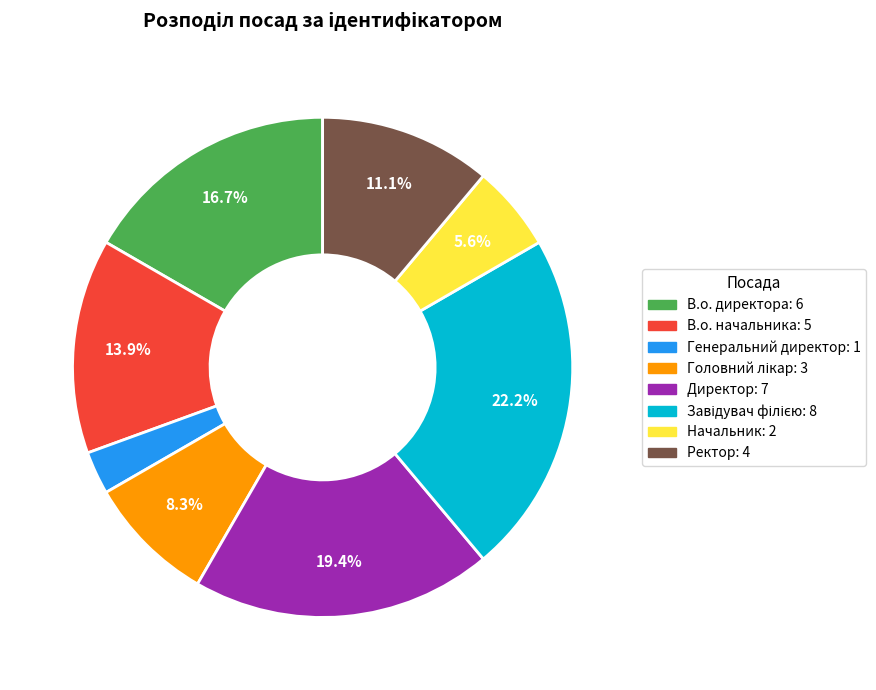

To the nearest percent, what is the difference between the Начальник and В.о. начальника slice percentages?

8%